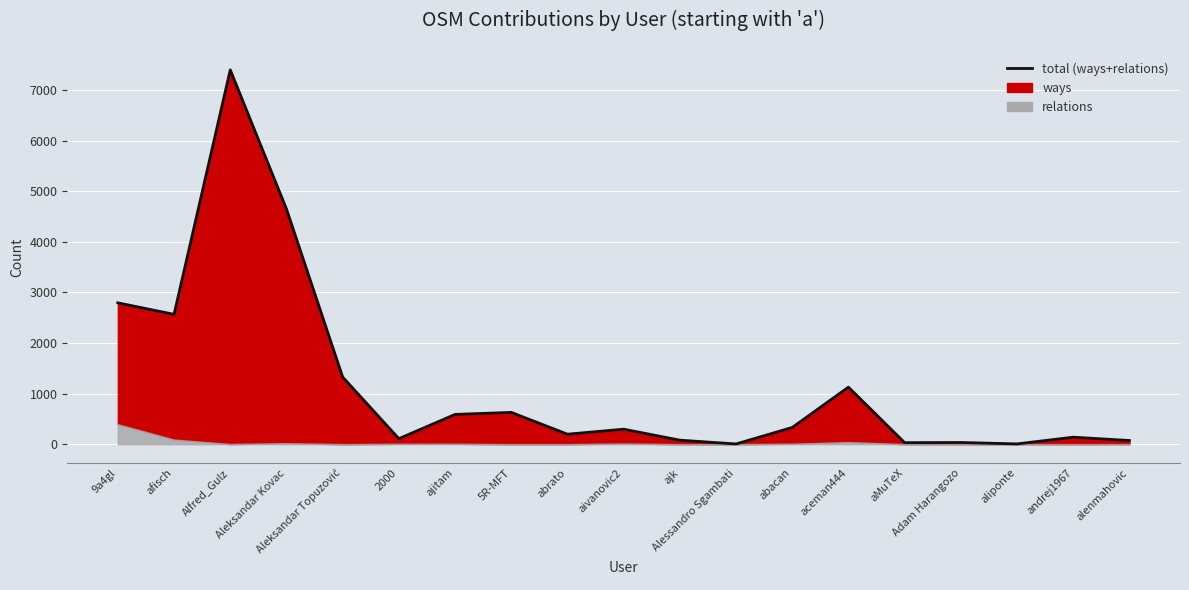

Approximately how many times larger is the value at Aleksandar Topuzović compared to Aleksandar Kovac?

0.3